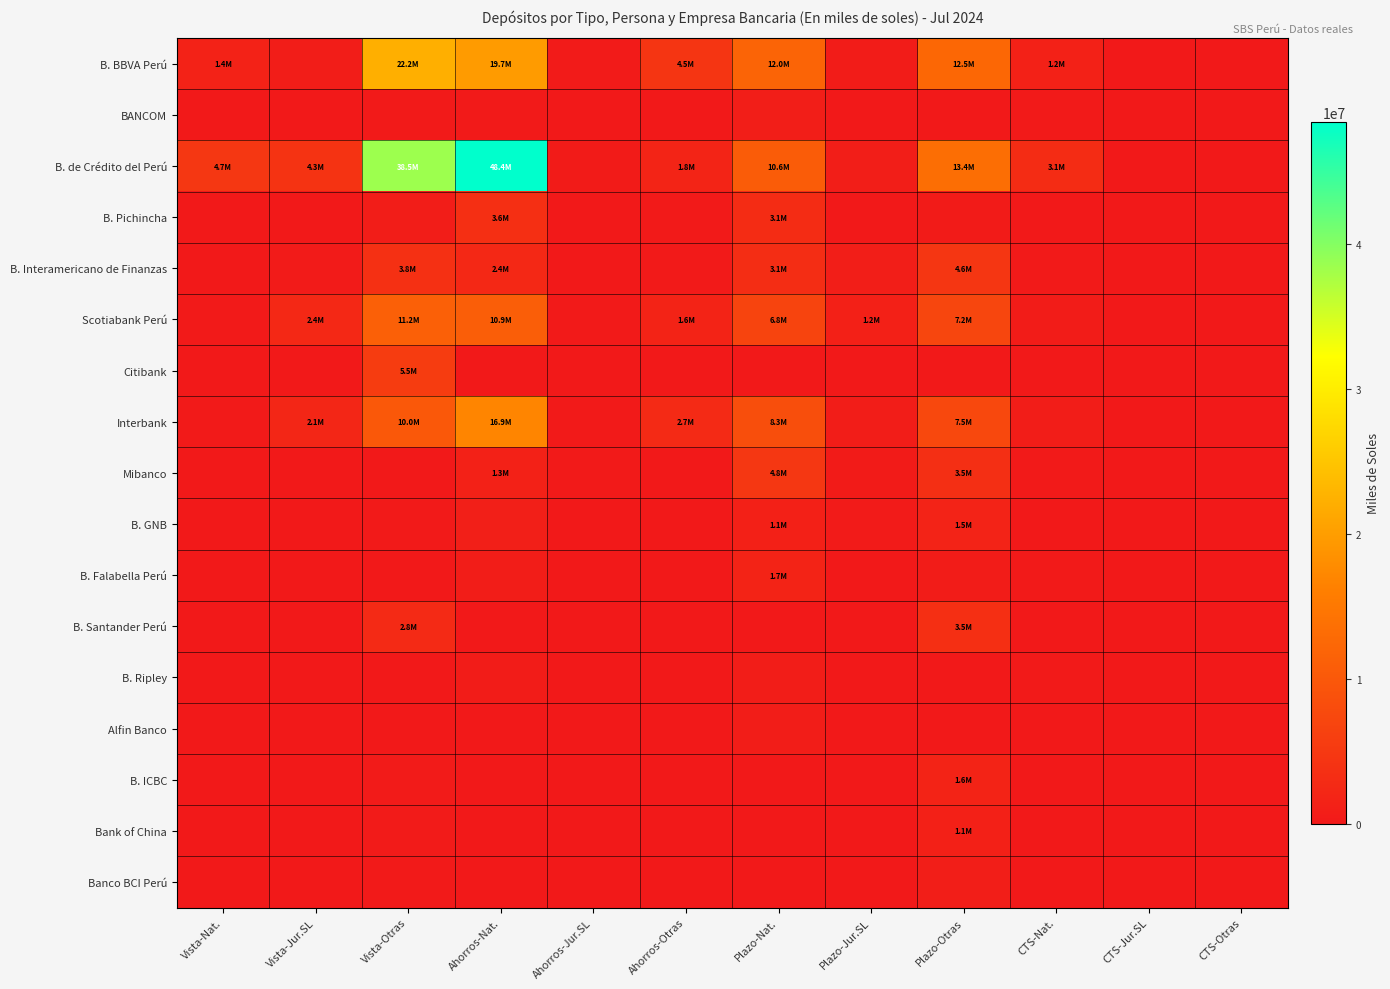

Which category has the lowest value across all series?

CTS-Jur.SL